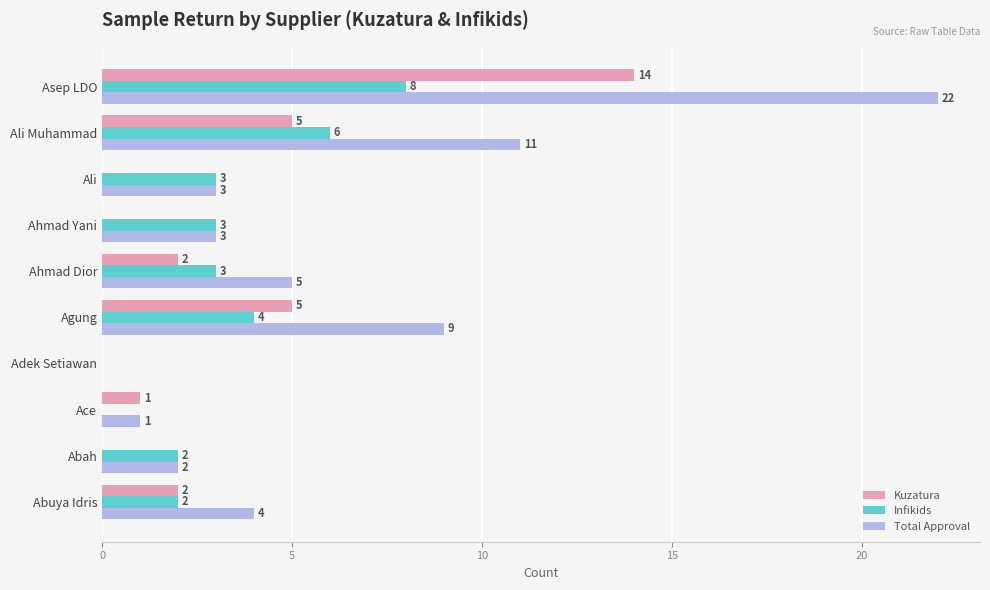

What is the sum of all Infikids values?

31